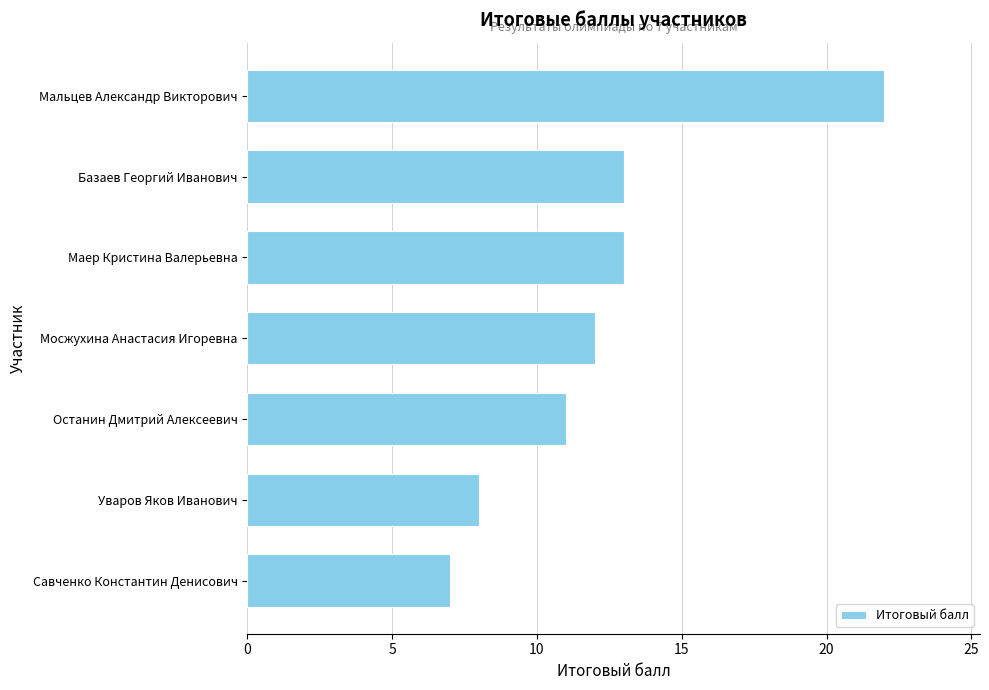

What is the minimum value shown in the chart?

7